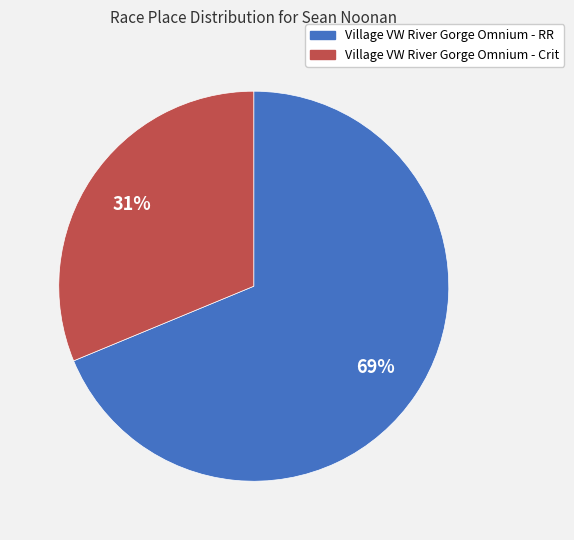

How many slices are in this pie chart?

2